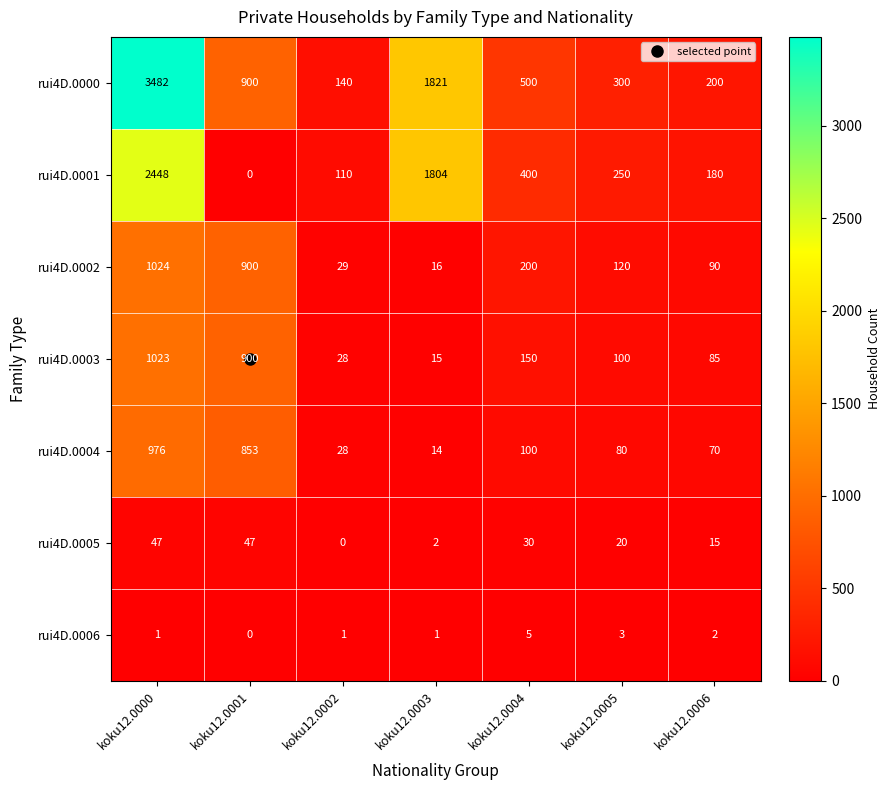

Is it true that rui4D.0004 equals 4 at koku12.0003?

False